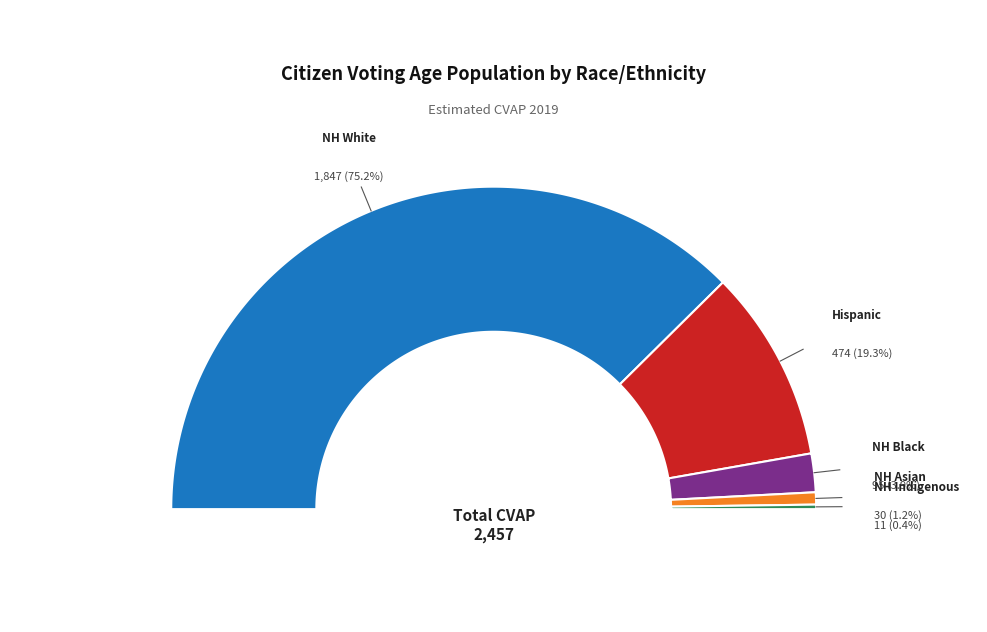

What is the change in value from NH_Blk_CVAP_19 to NH_Ind_CVAP_19?

-84